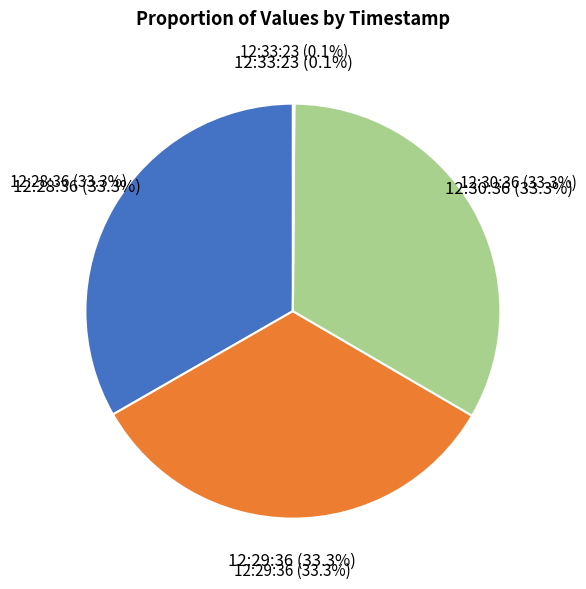

Count the number of slices in the pie.

4